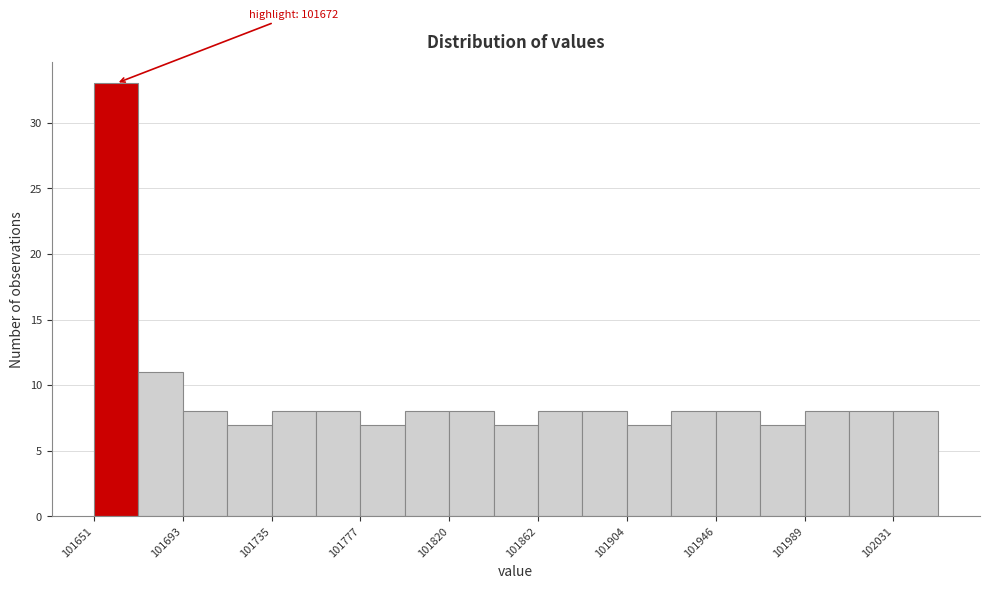

Over which range of the x-axis is the bar tallest?

101650 to 101670